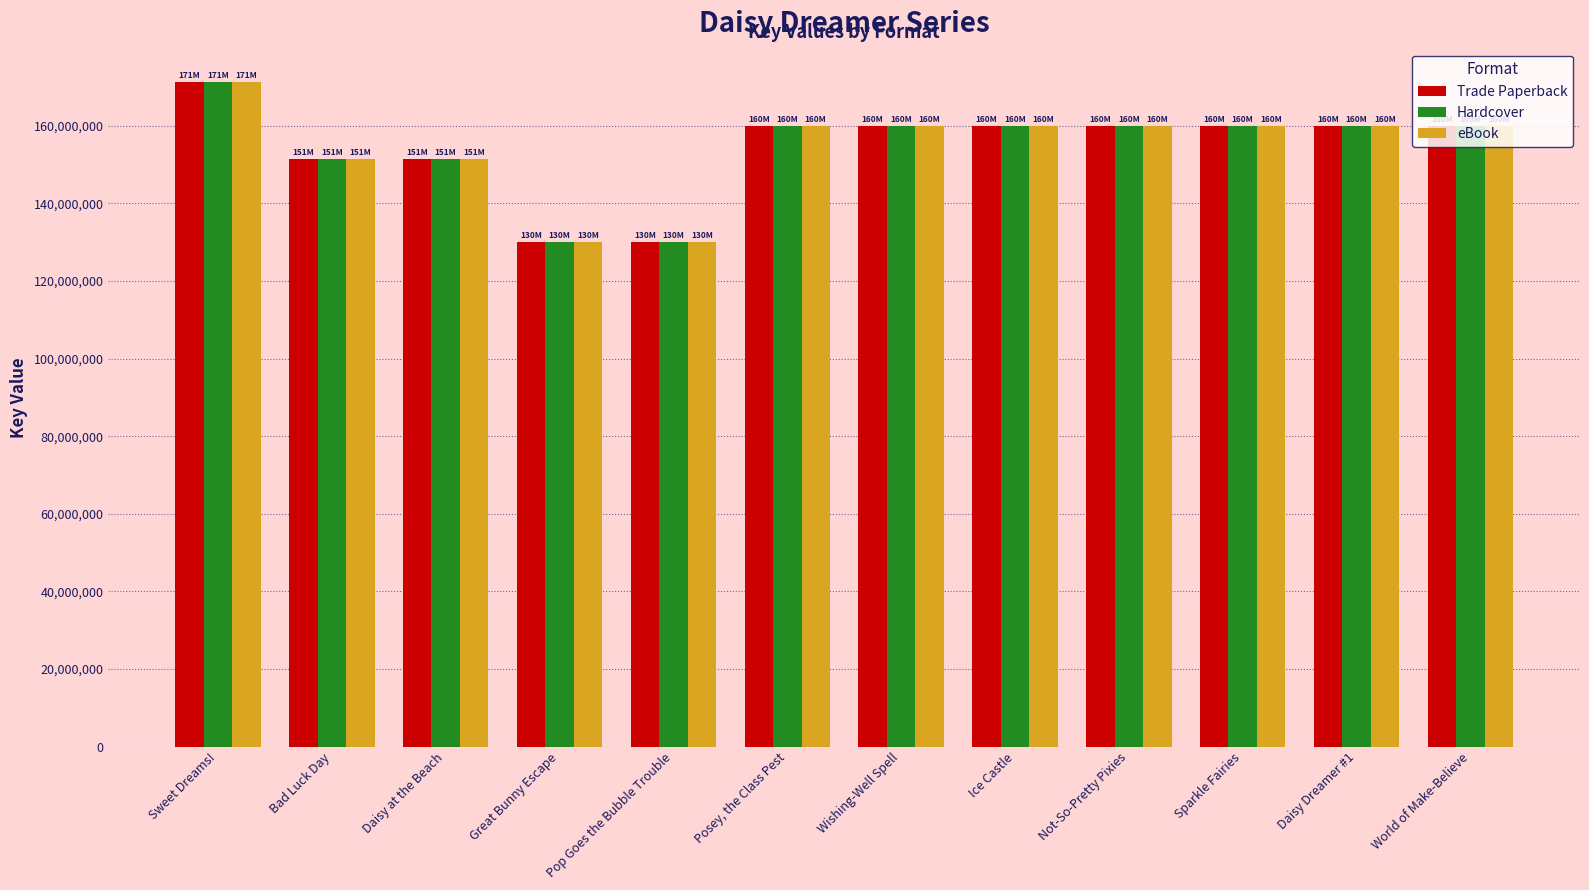

What position from the left is Not-So-Pretty Pixies?

9